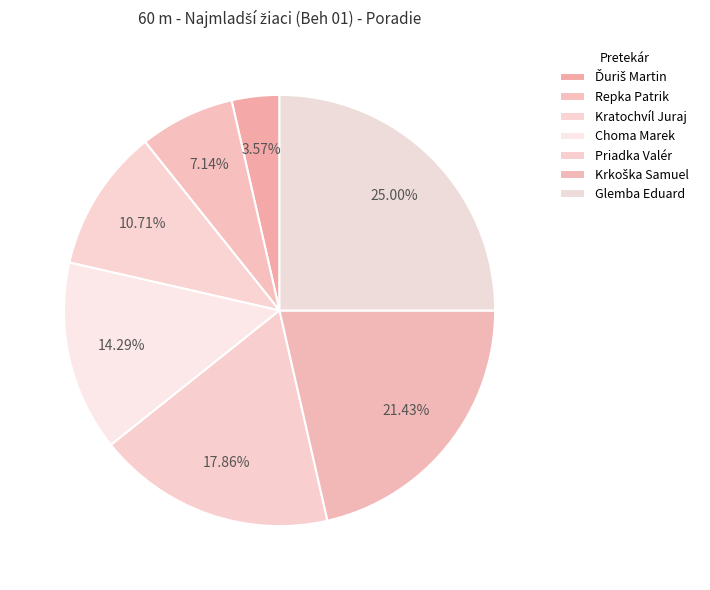

Count the number of slices in the pie.

7